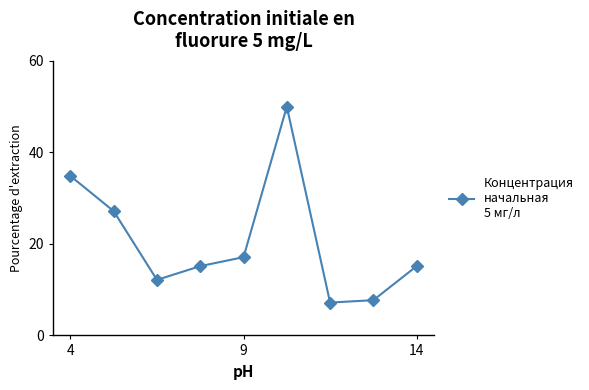

How many points are higher than both their immediate neighbors (excluding endpoints)?

1